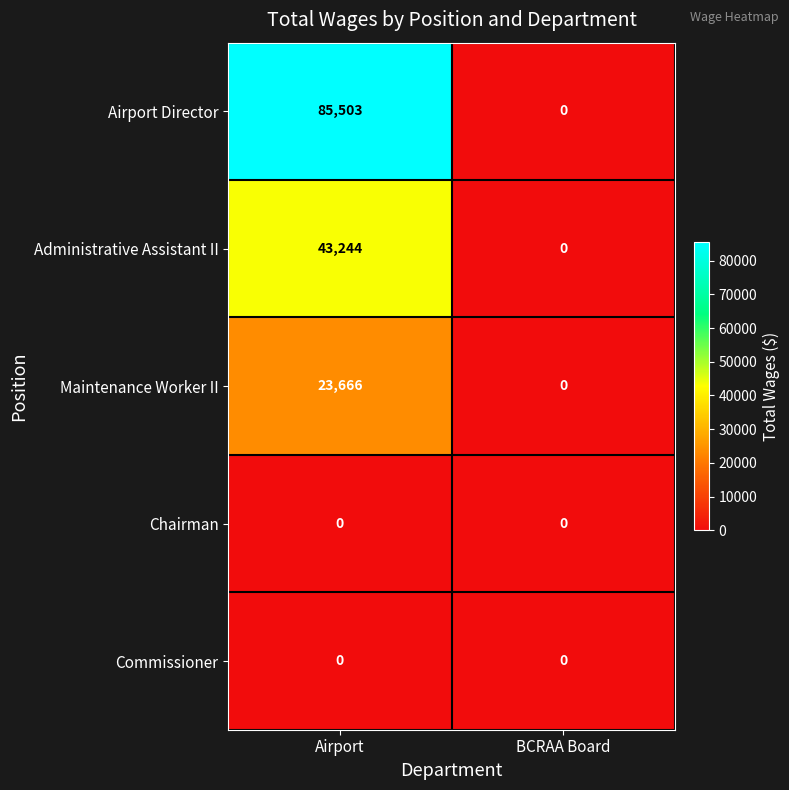

What is the highest value of the Maintenance Worker II series?

23666